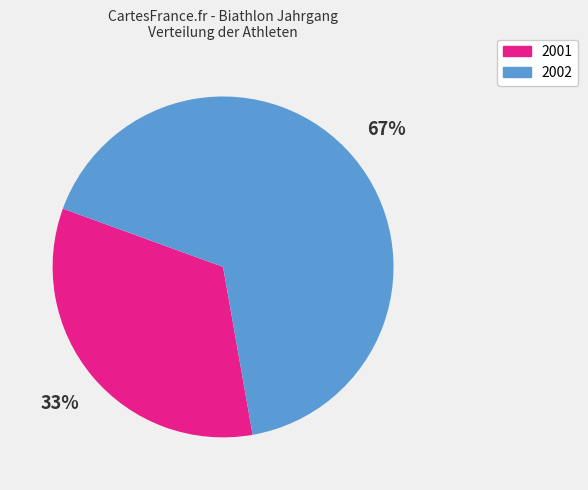

Is the sum of 2002 and 2001 greater than half?

Yes